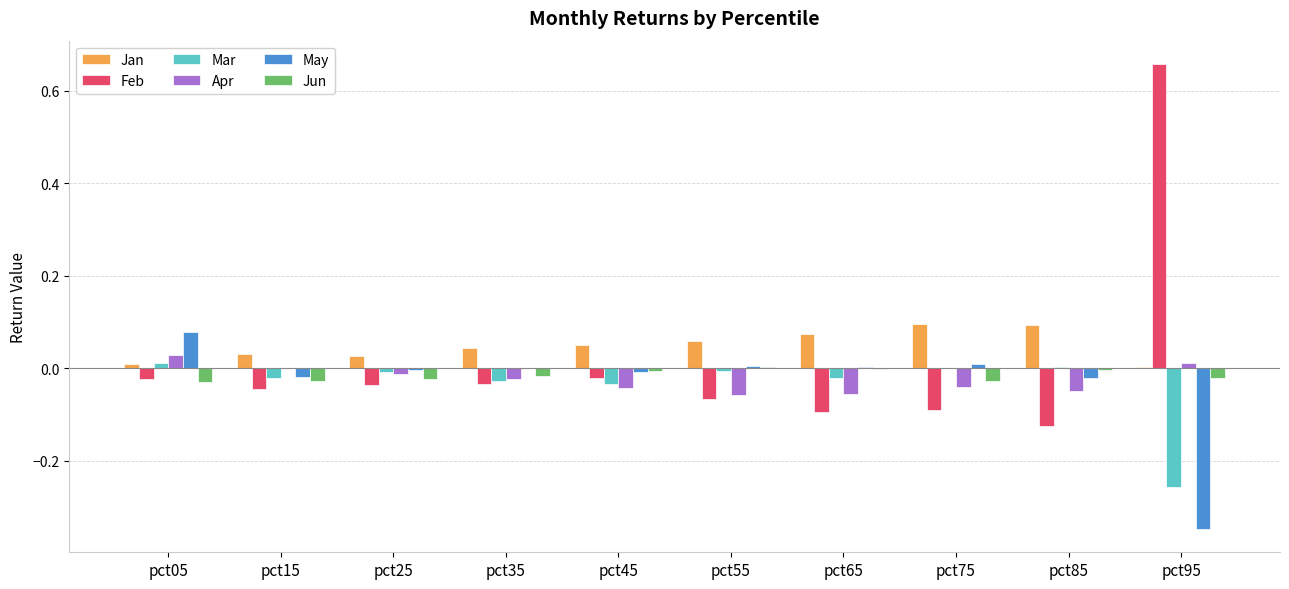

The value of May at pct45 is -0.0. True or false?

True